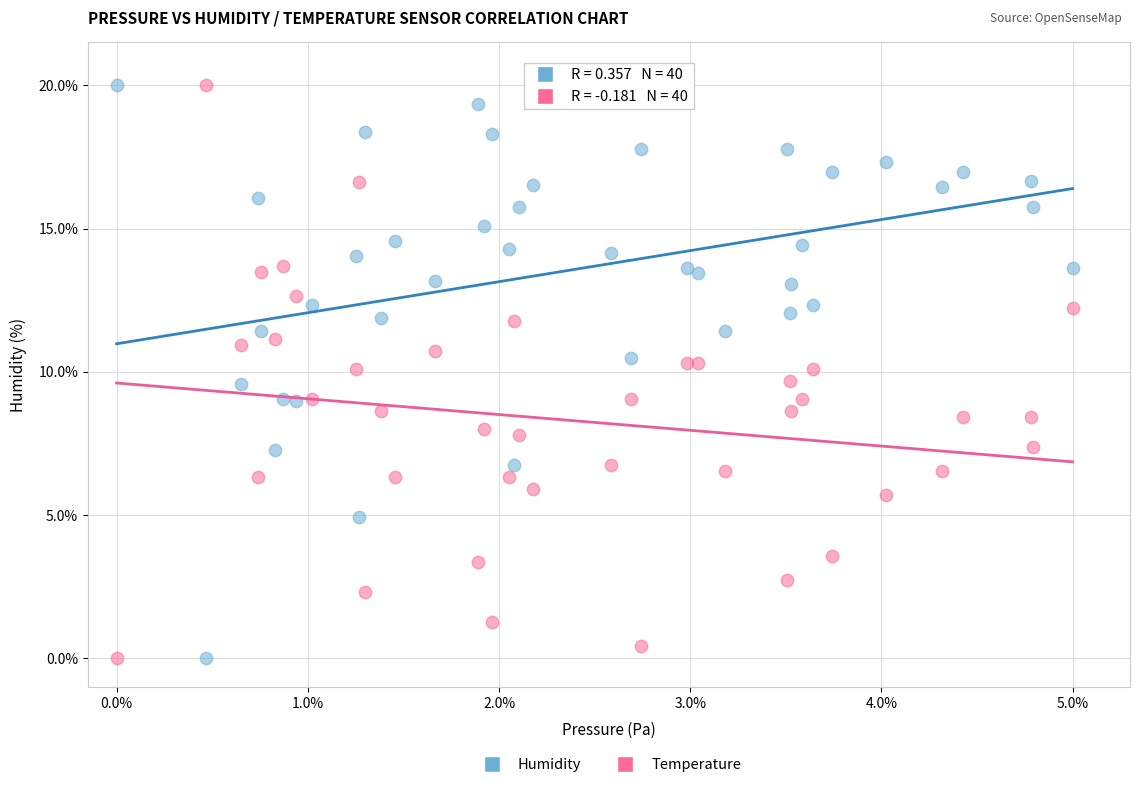

What is the X range (max minus min) for the scatter plot?

5.0